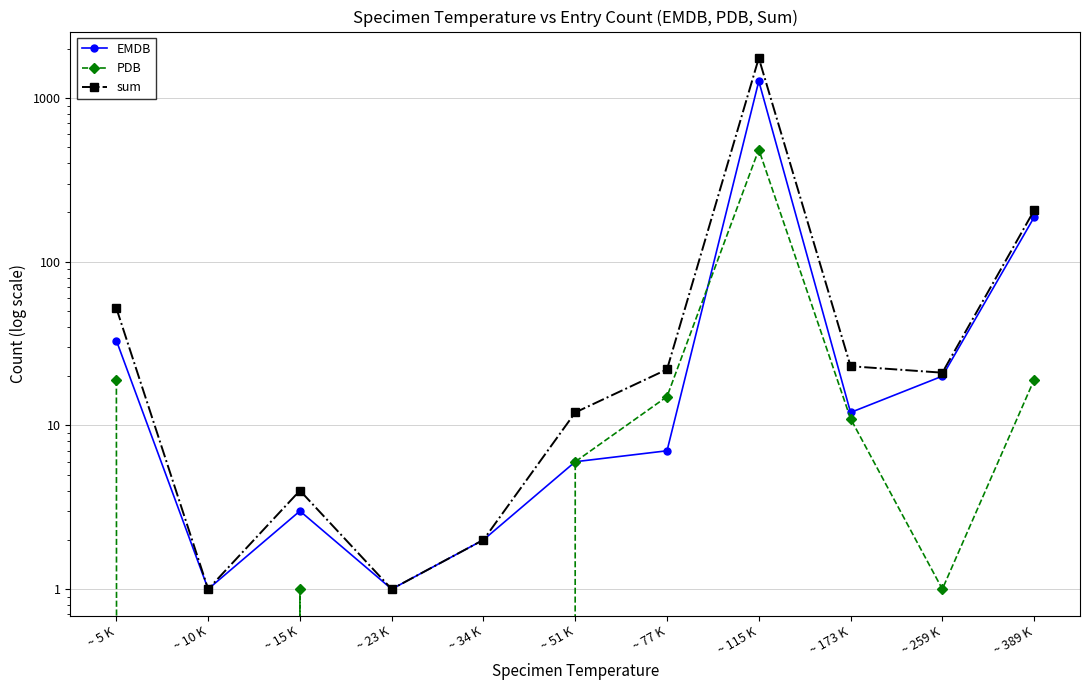

What is the value of the sum point at the 1st from the left?

52